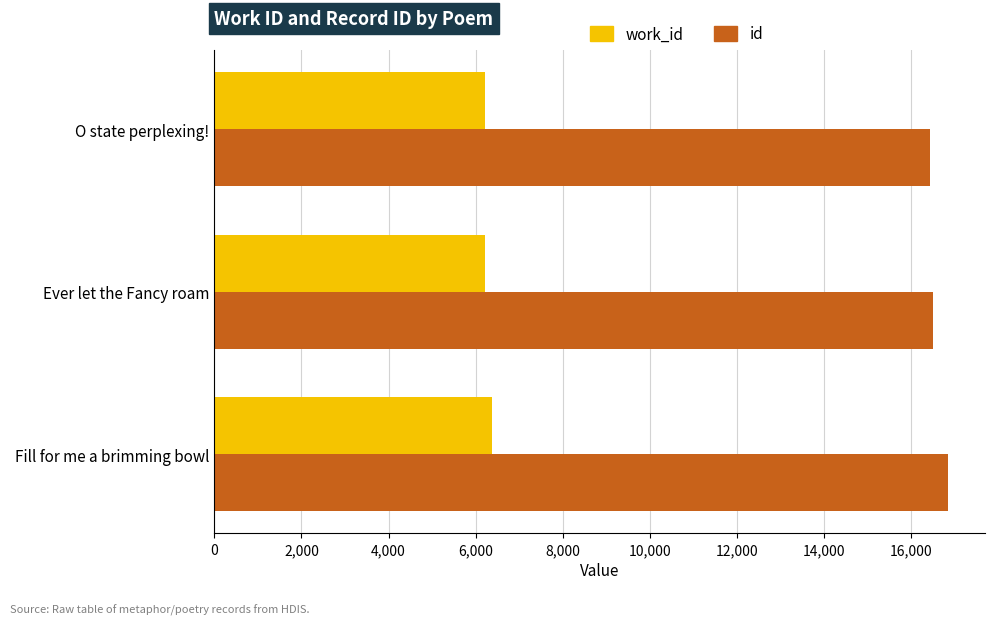

The value of id at Fill for me a brimming bowl is 11621. True or false?

False